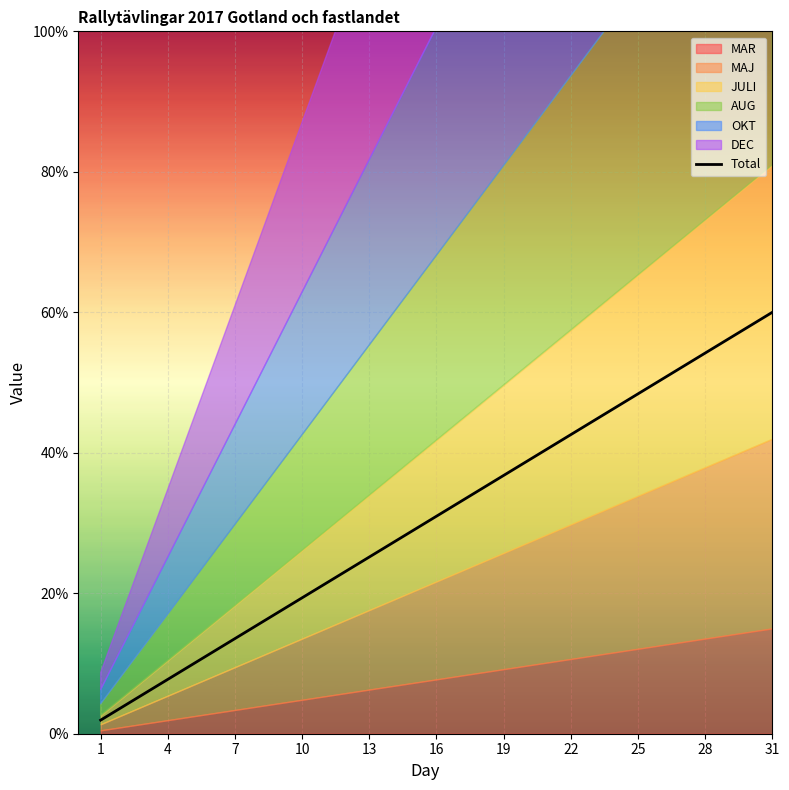

The value of Total at 13 is 25.2. True or false?

True